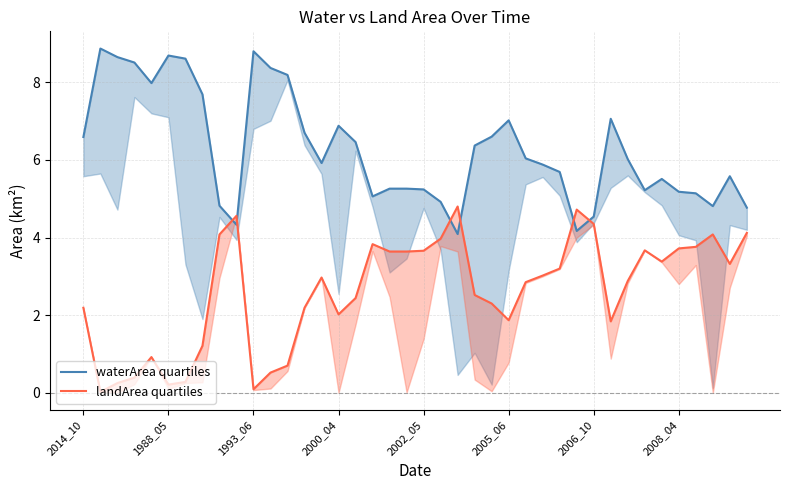

How many lines are shown in the chart?

2